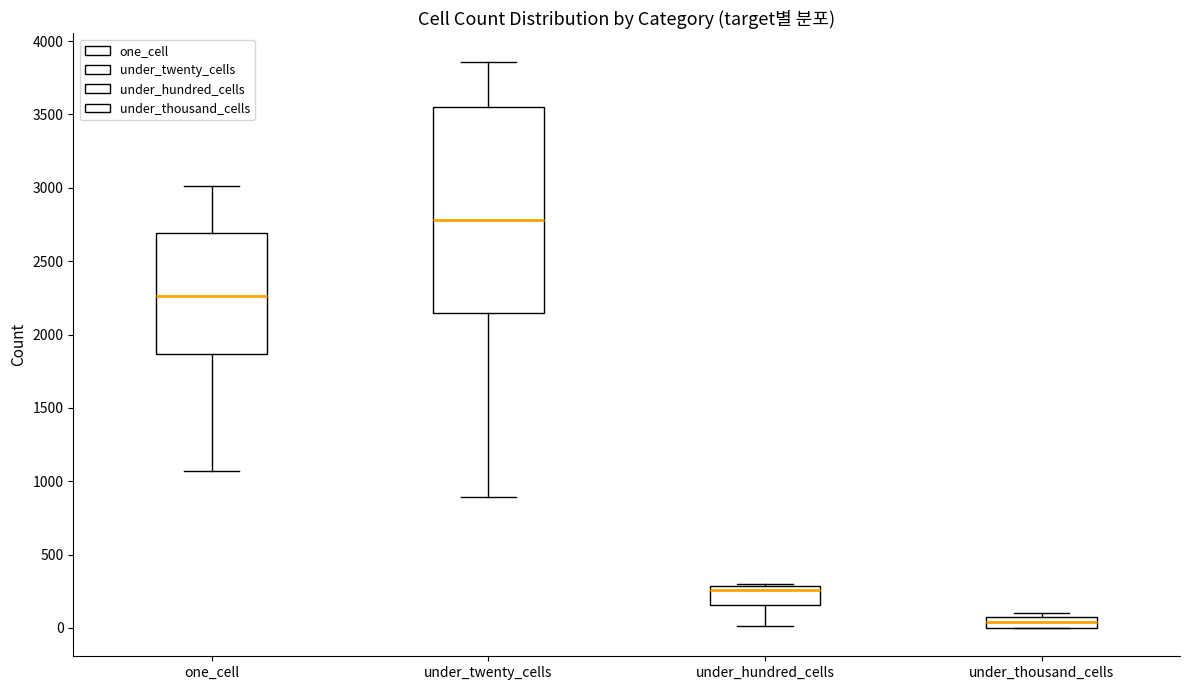

Where does the median line of the box for under_twenty_cells sit on the y-axis? The values are not printed on the chart, so give them approximately, as read against the axis.

2800